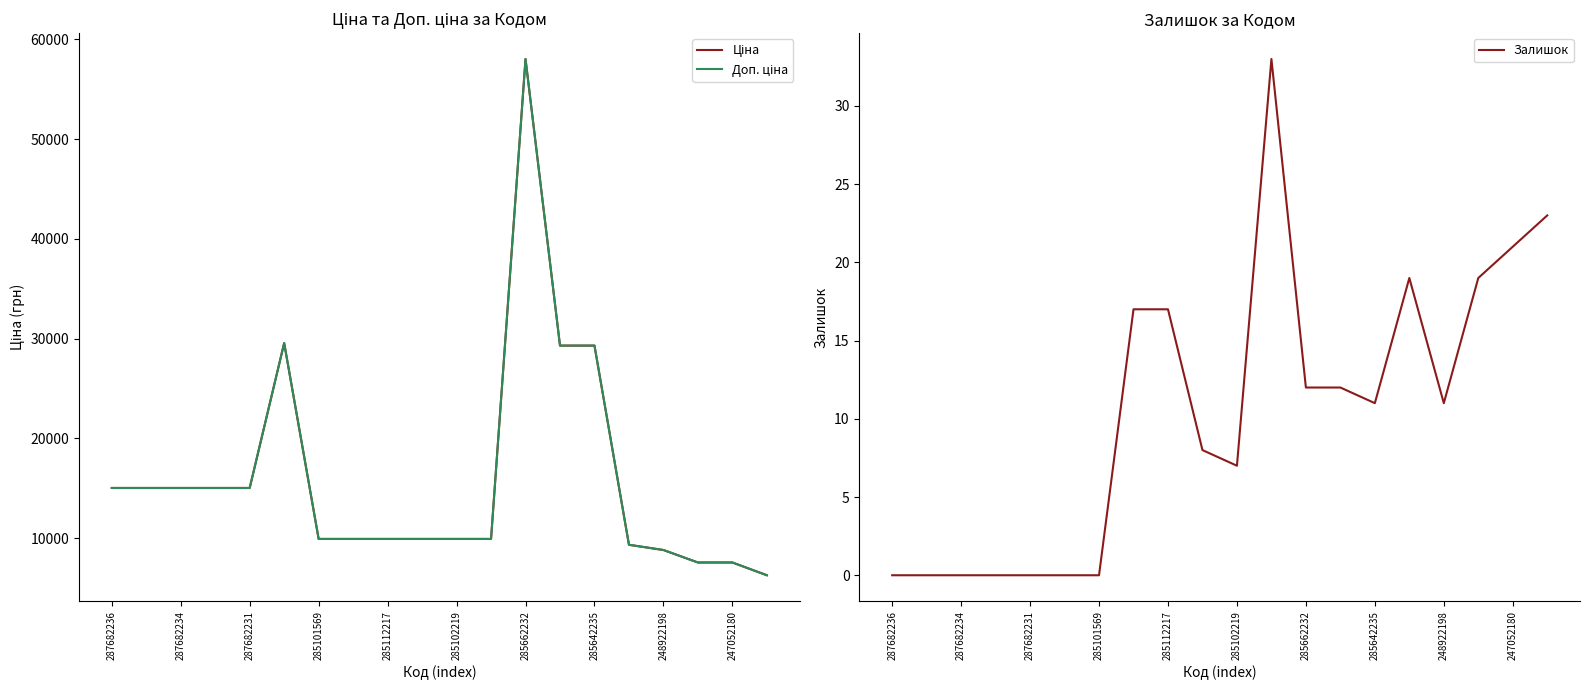

How many distinct data groups are displayed?

3